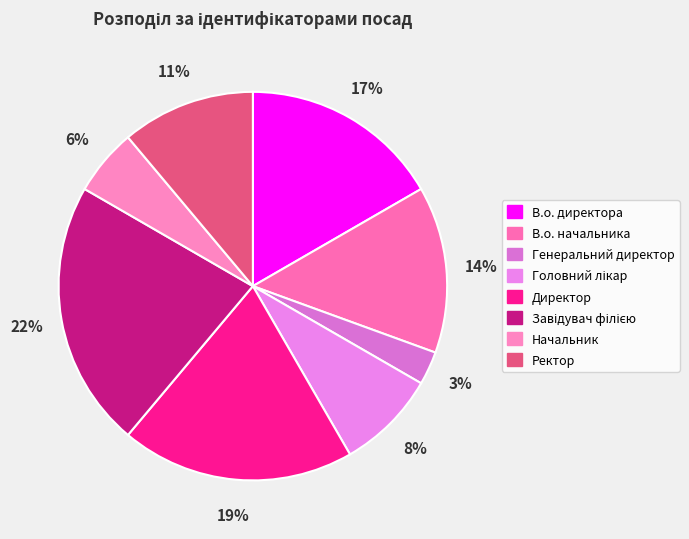

How many segments does this pie chart have?

8